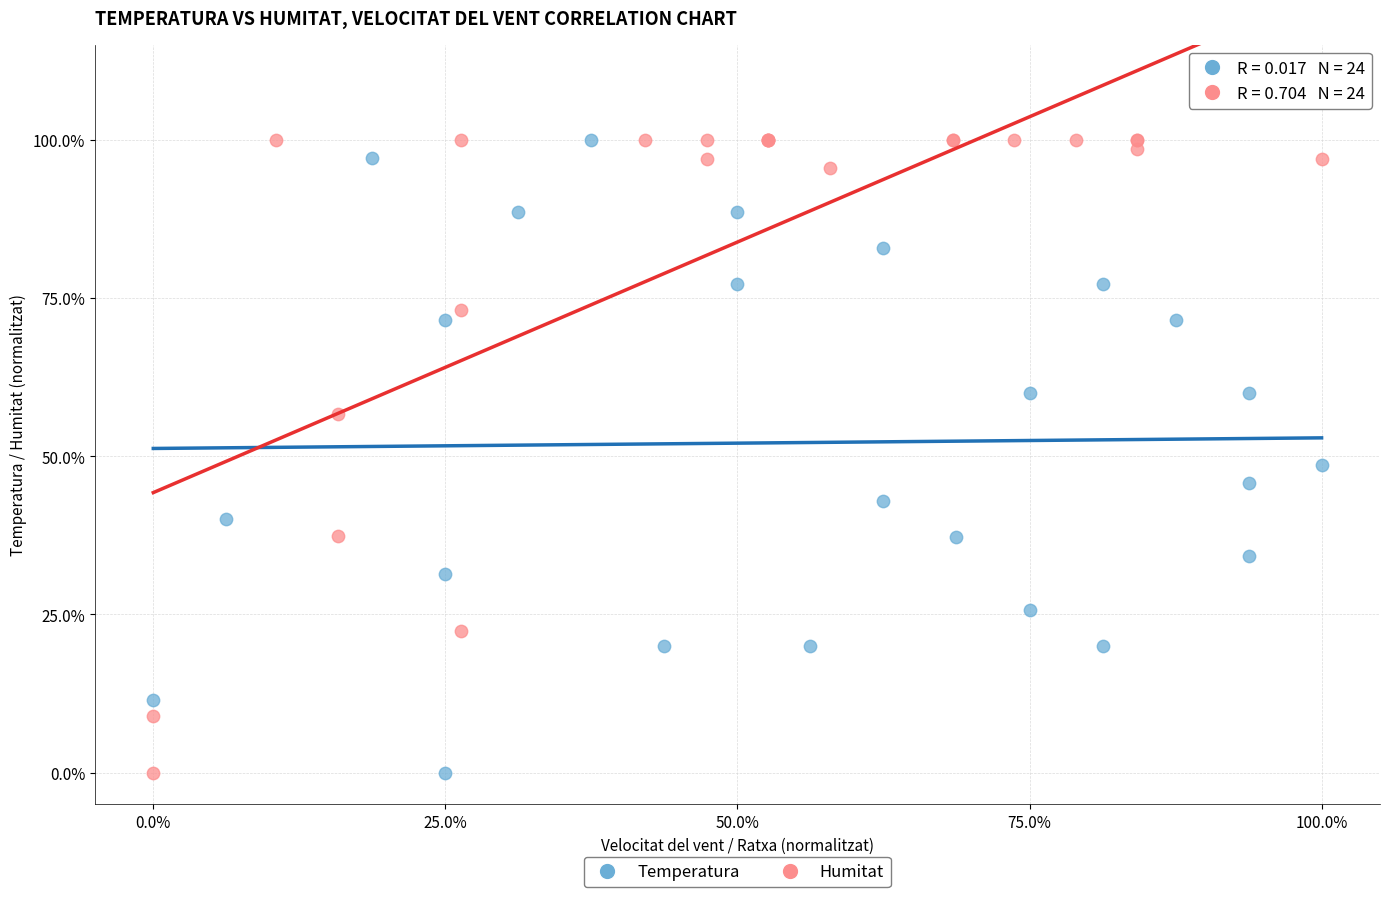

What are all the series names shown in the legend?

Temperatura, Humitat